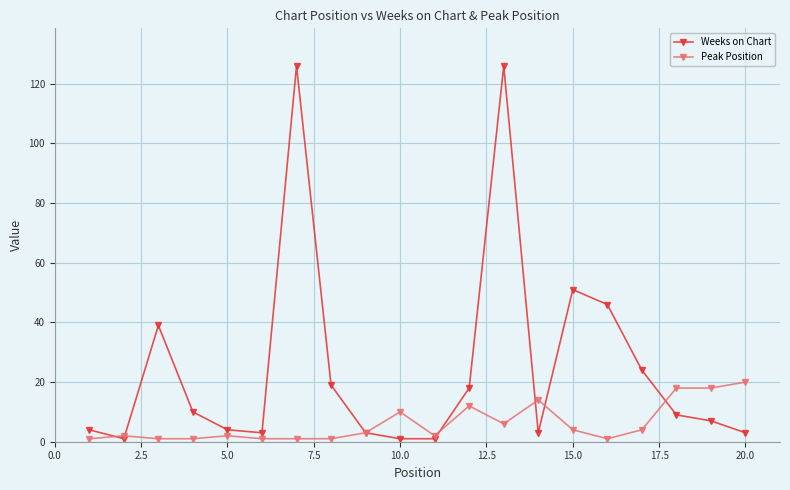

True or false: Peak Position has more than 2 interior local peaks.

True